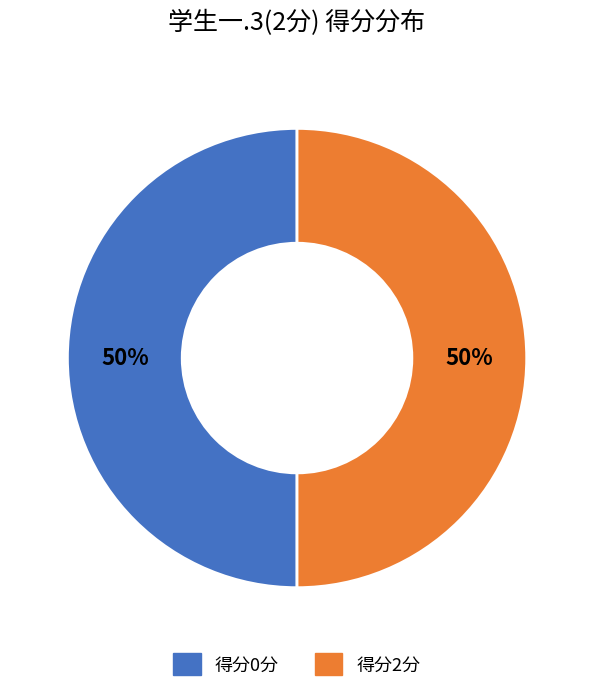

To the nearest percent, what is the average slice percentage?

50%